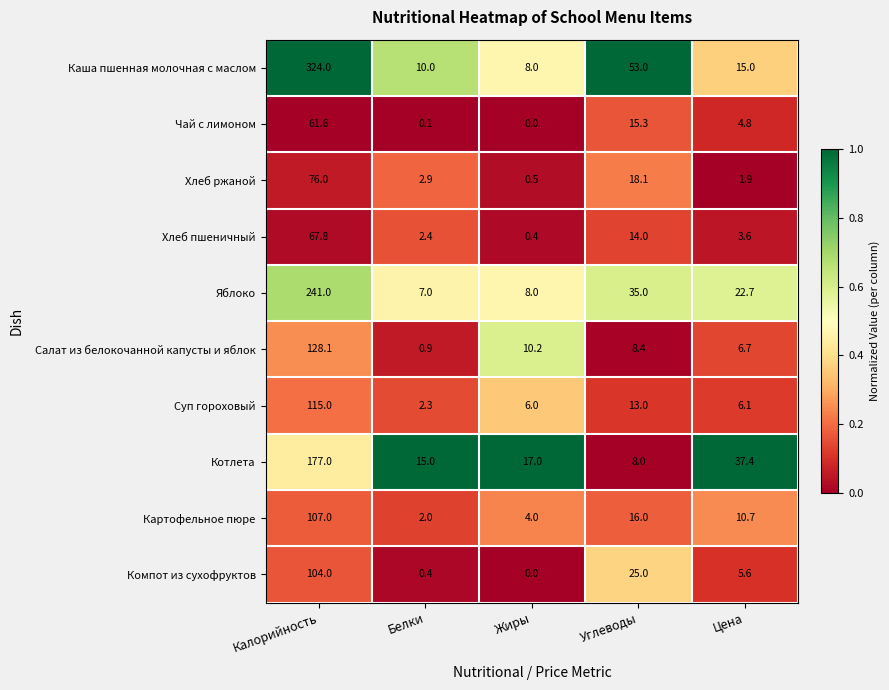

What is the difference between the highest and lowest values at Белки?

14.9